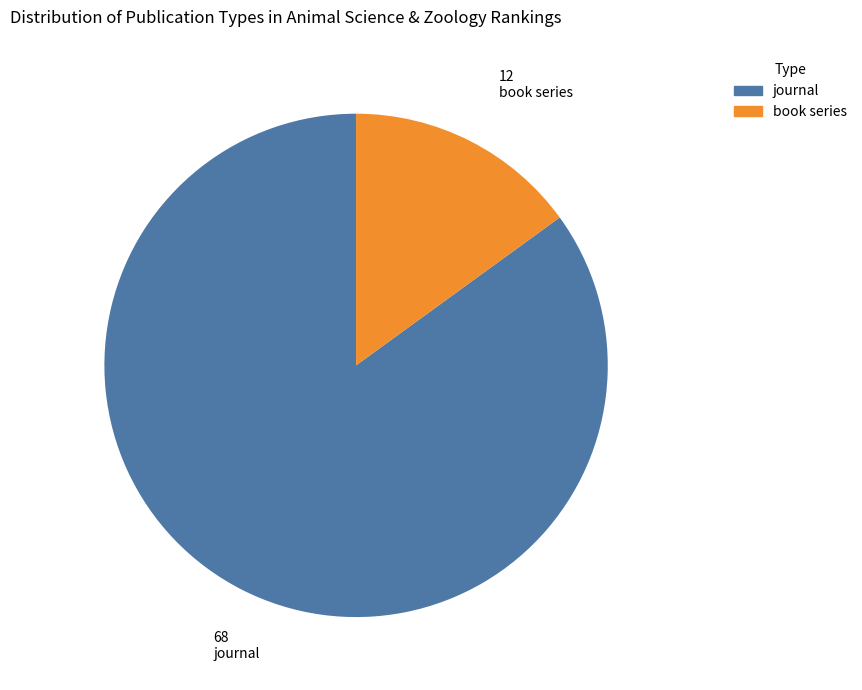

Do journal and book series together represent more than half of the pie?

Yes